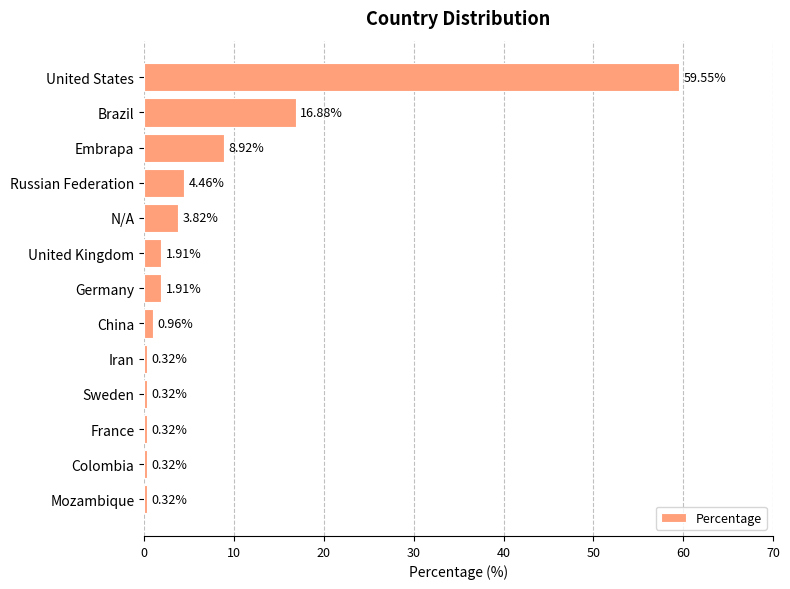

What is the change in value from United States to United Kingdom?

-57.6